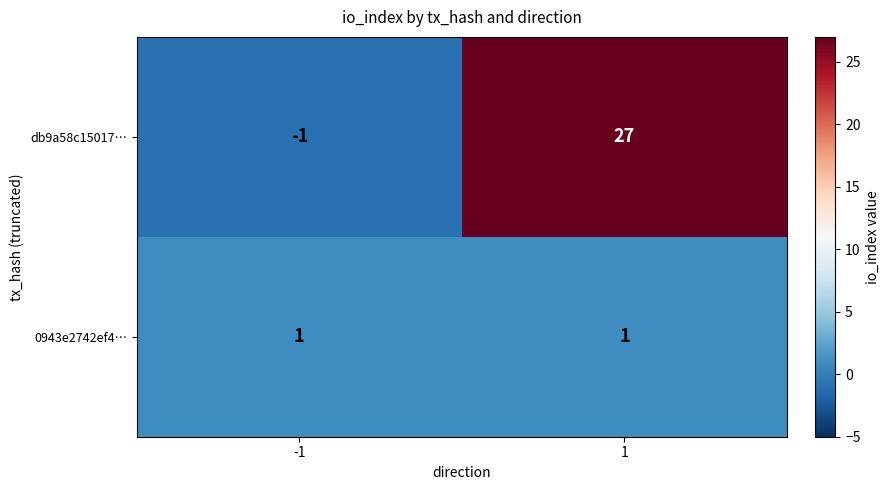

Count the number of data series in this chart.

2